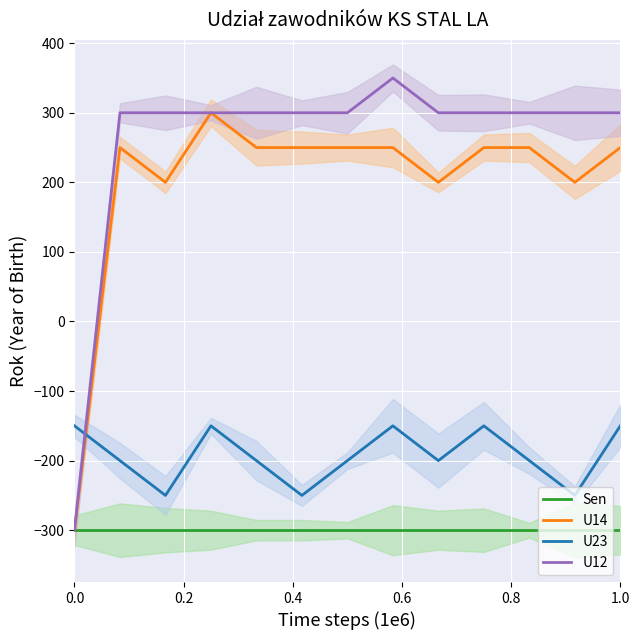

True or false: Sen and U12 intersect in this chart.

False